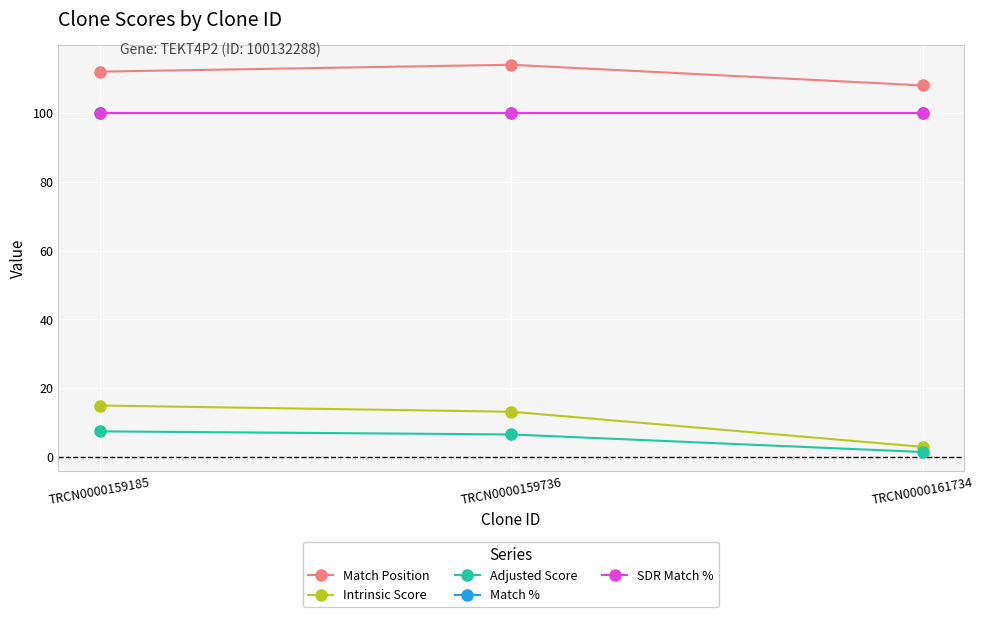

Is this an area chart (filled region under the line)?

No